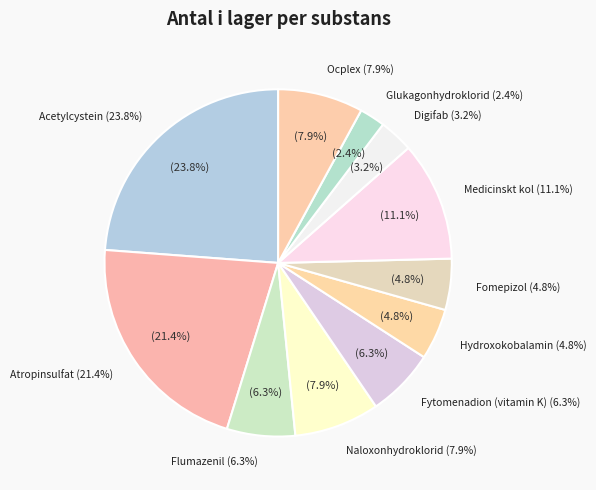

The Atropinsulfat slice represents 21% of the pie. True or false?

True